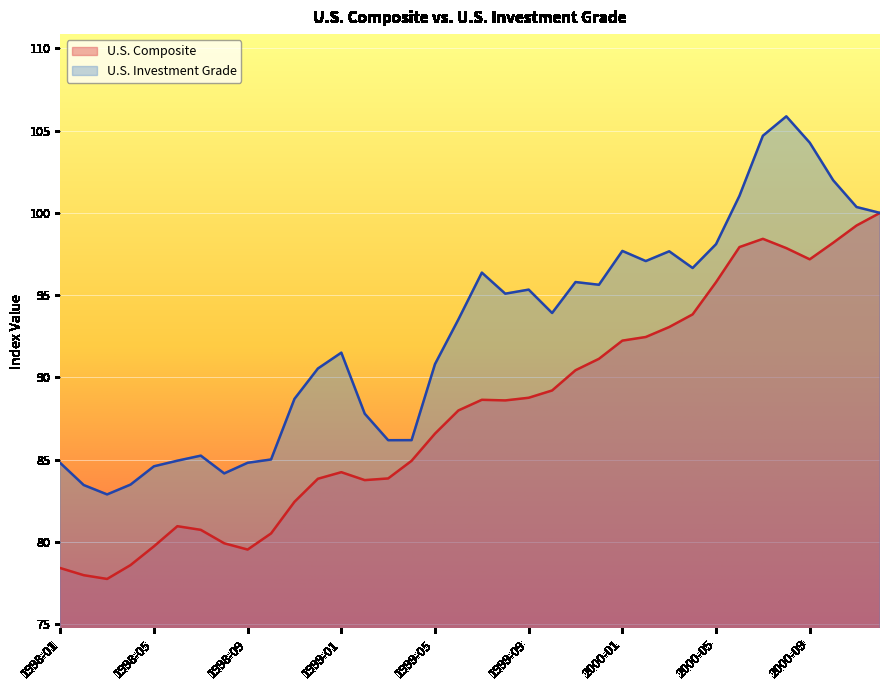

At which category does the chart reach its peak across all series?

2000-08